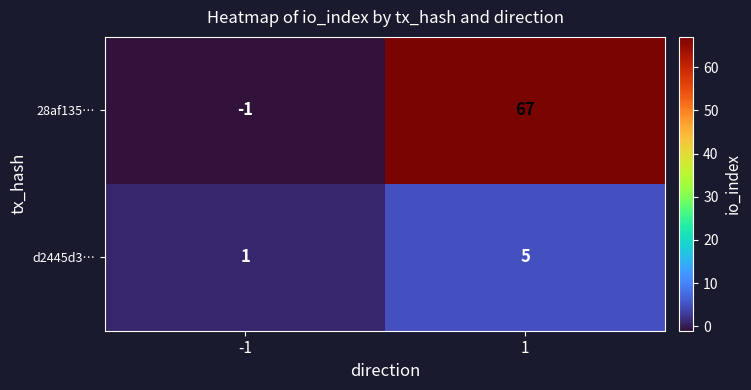

Count the number of data series in this chart.

2